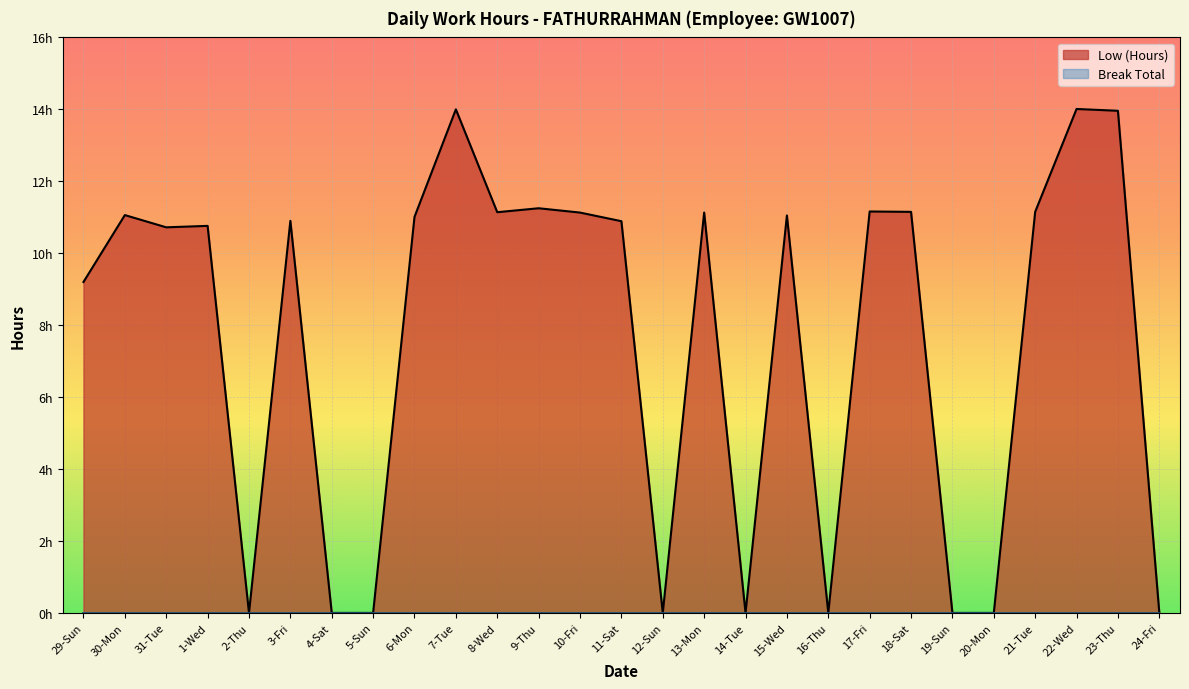

Where is the data nearest to the value 7?

29-Sun